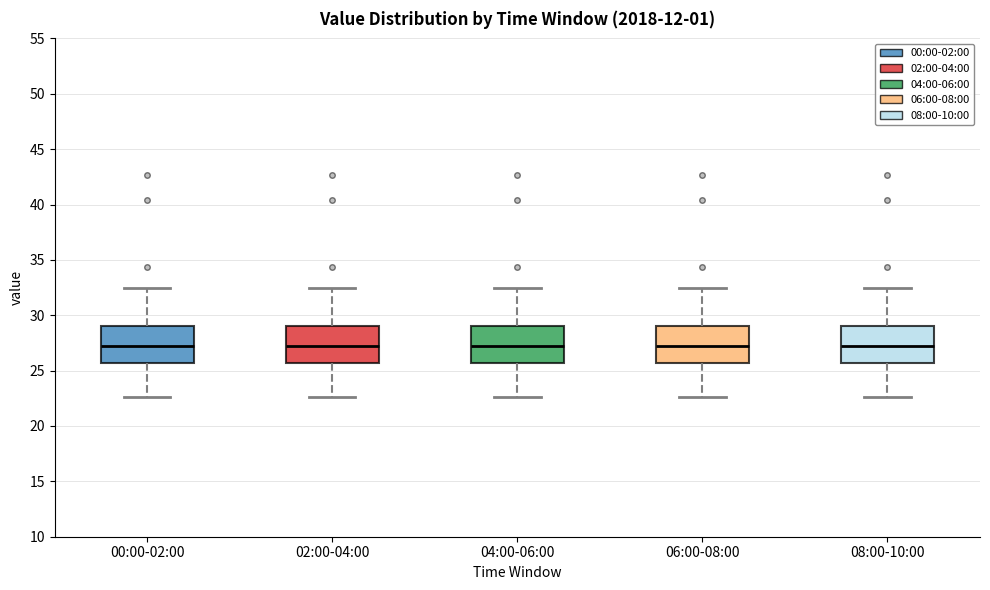

Reading left to right, transcribe this box plot: for each box, give where its median line is, the range the box spans, and where its two whiskers end, as read against the y-axis. The values are not printed on the chart, so give them approximately, as read against the axis.

00:00-02:00: median 27.5, box 25.5 to 29.0, whiskers 22.5 to 32.5
02:00-04:00: median 27.5, box 25.5 to 29.0, whiskers 22.5 to 32.5
04:00-06:00: median 27.5, box 25.5 to 29.0, whiskers 22.5 to 32.5
06:00-08:00: median 27.5, box 25.5 to 29.0, whiskers 22.5 to 32.5
08:00-10:00: median 27.5, box 25.5 to 29.0, whiskers 22.5 to 32.5